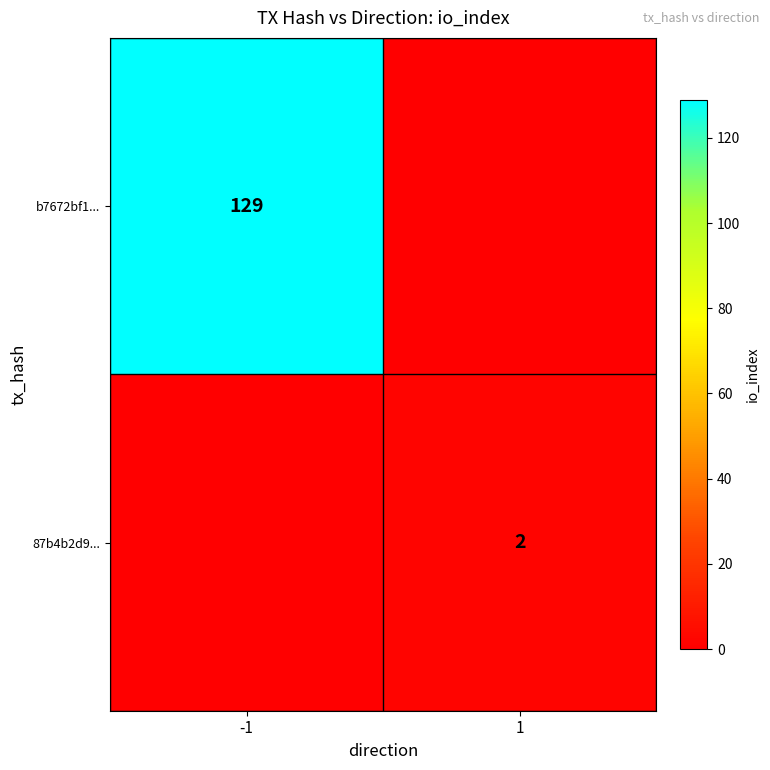

What is the total value across all series at 1?

2